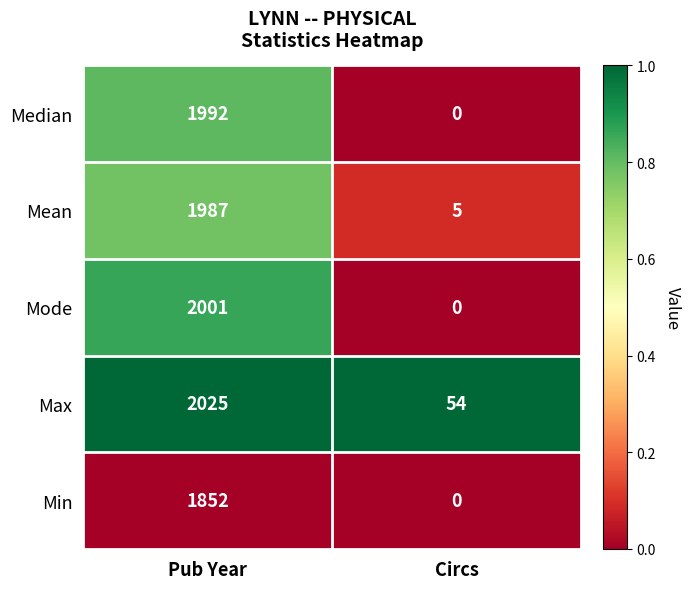

Reading left to right, list all the values displayed in this chart.

Median: 1992	0
Mean: 1987	5
Mode: 2001	0
Max: 2025	54
Min: 1852	0